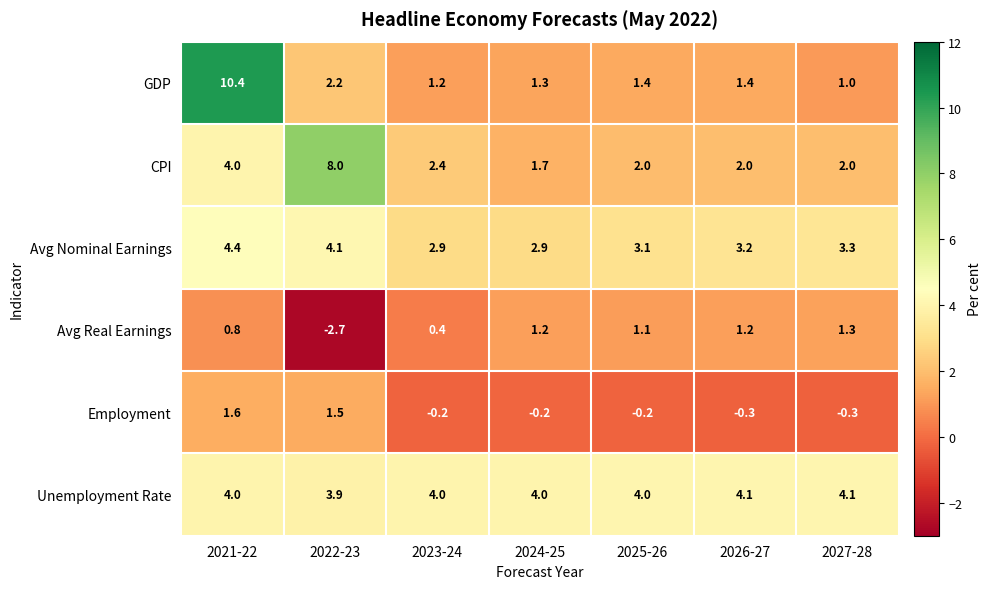

What is the maximum value shown in the chart?

10.4